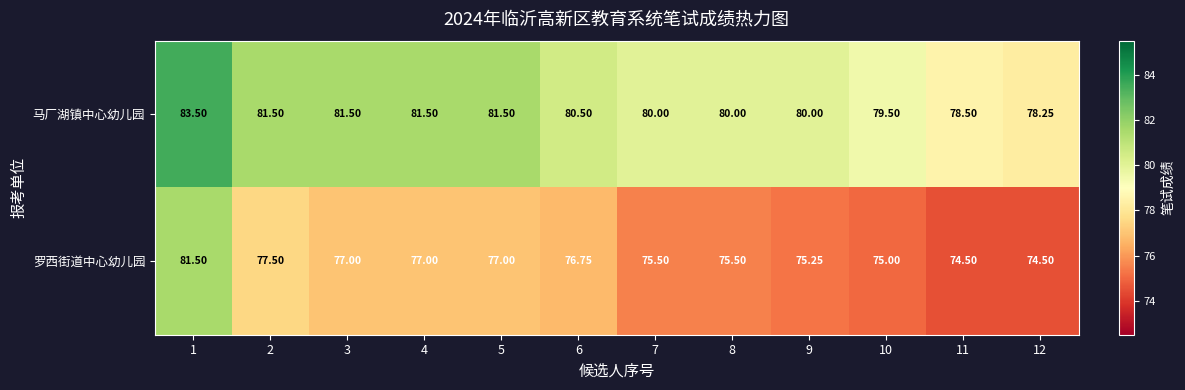

Which series has the largest range (max minus min)?

罗西街道中心幼儿园